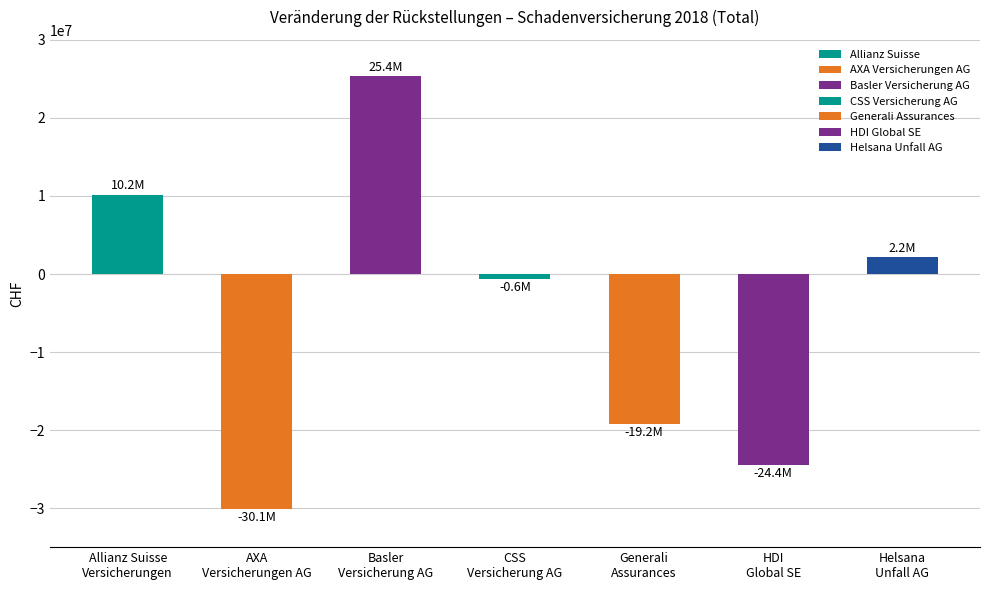

At which label does the data first exceed -602000?

Allianz Suisse
Versicherungen